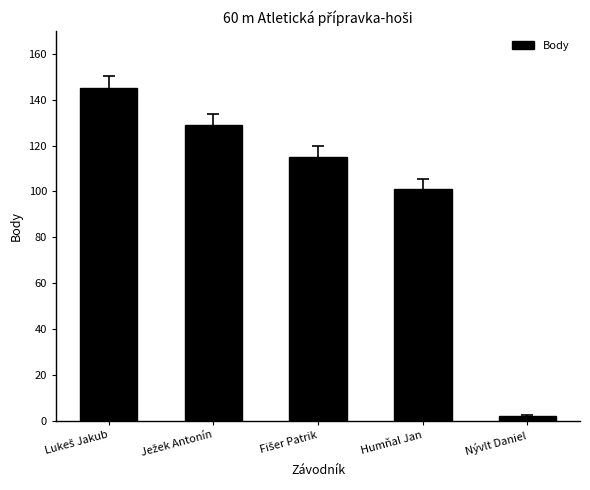

Are the bars horizontal?

No